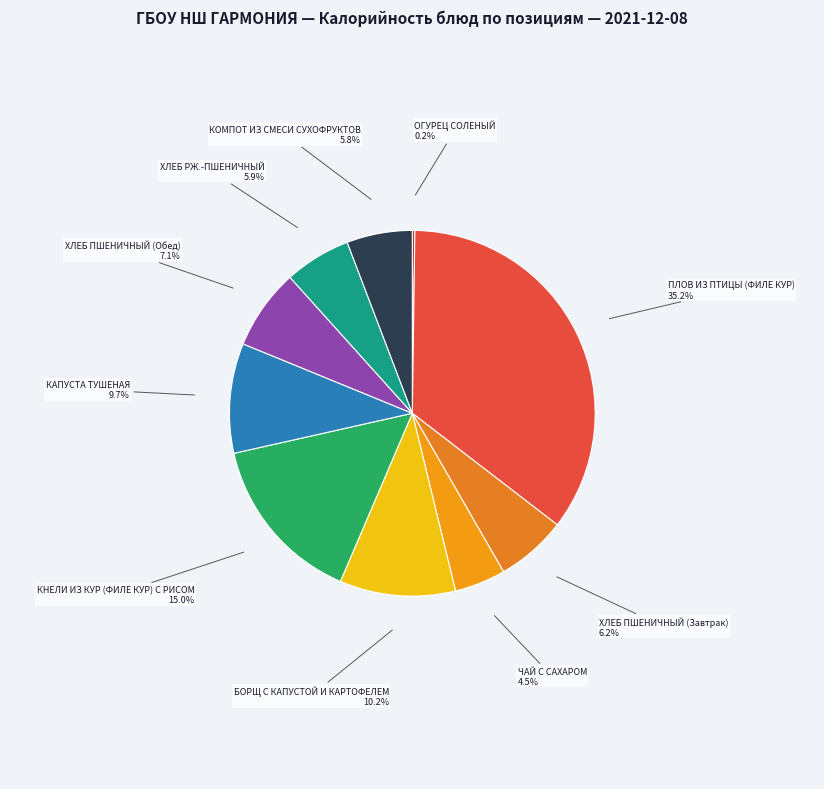

Which slice is the smallest?

ОГУРЕЦ СОЛЕНЫЙ